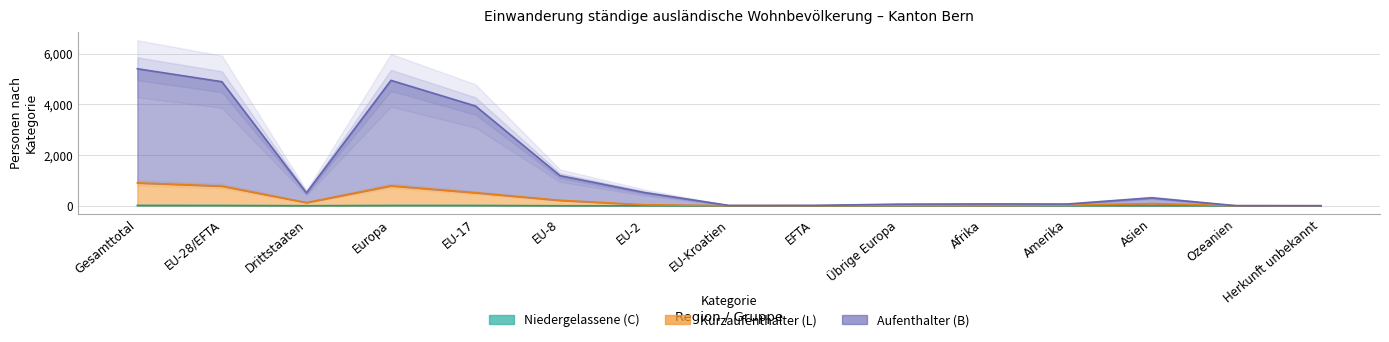

What is the highest value of the Kurzaufenthalter (L) Total series?

904